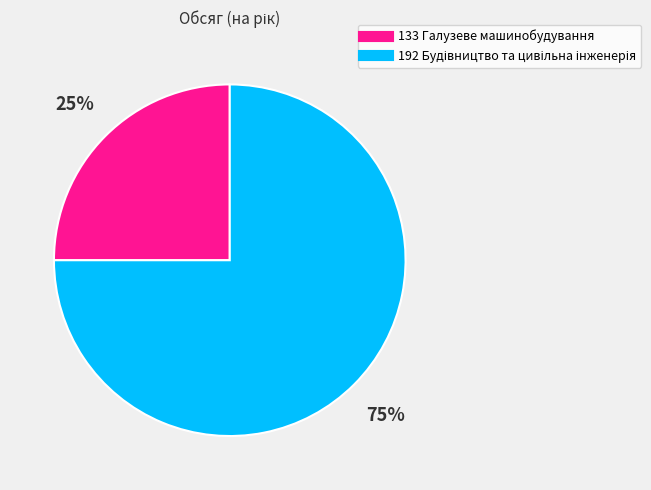

To the nearest percent, what is the difference between the largest and smallest slice percentages?

50%